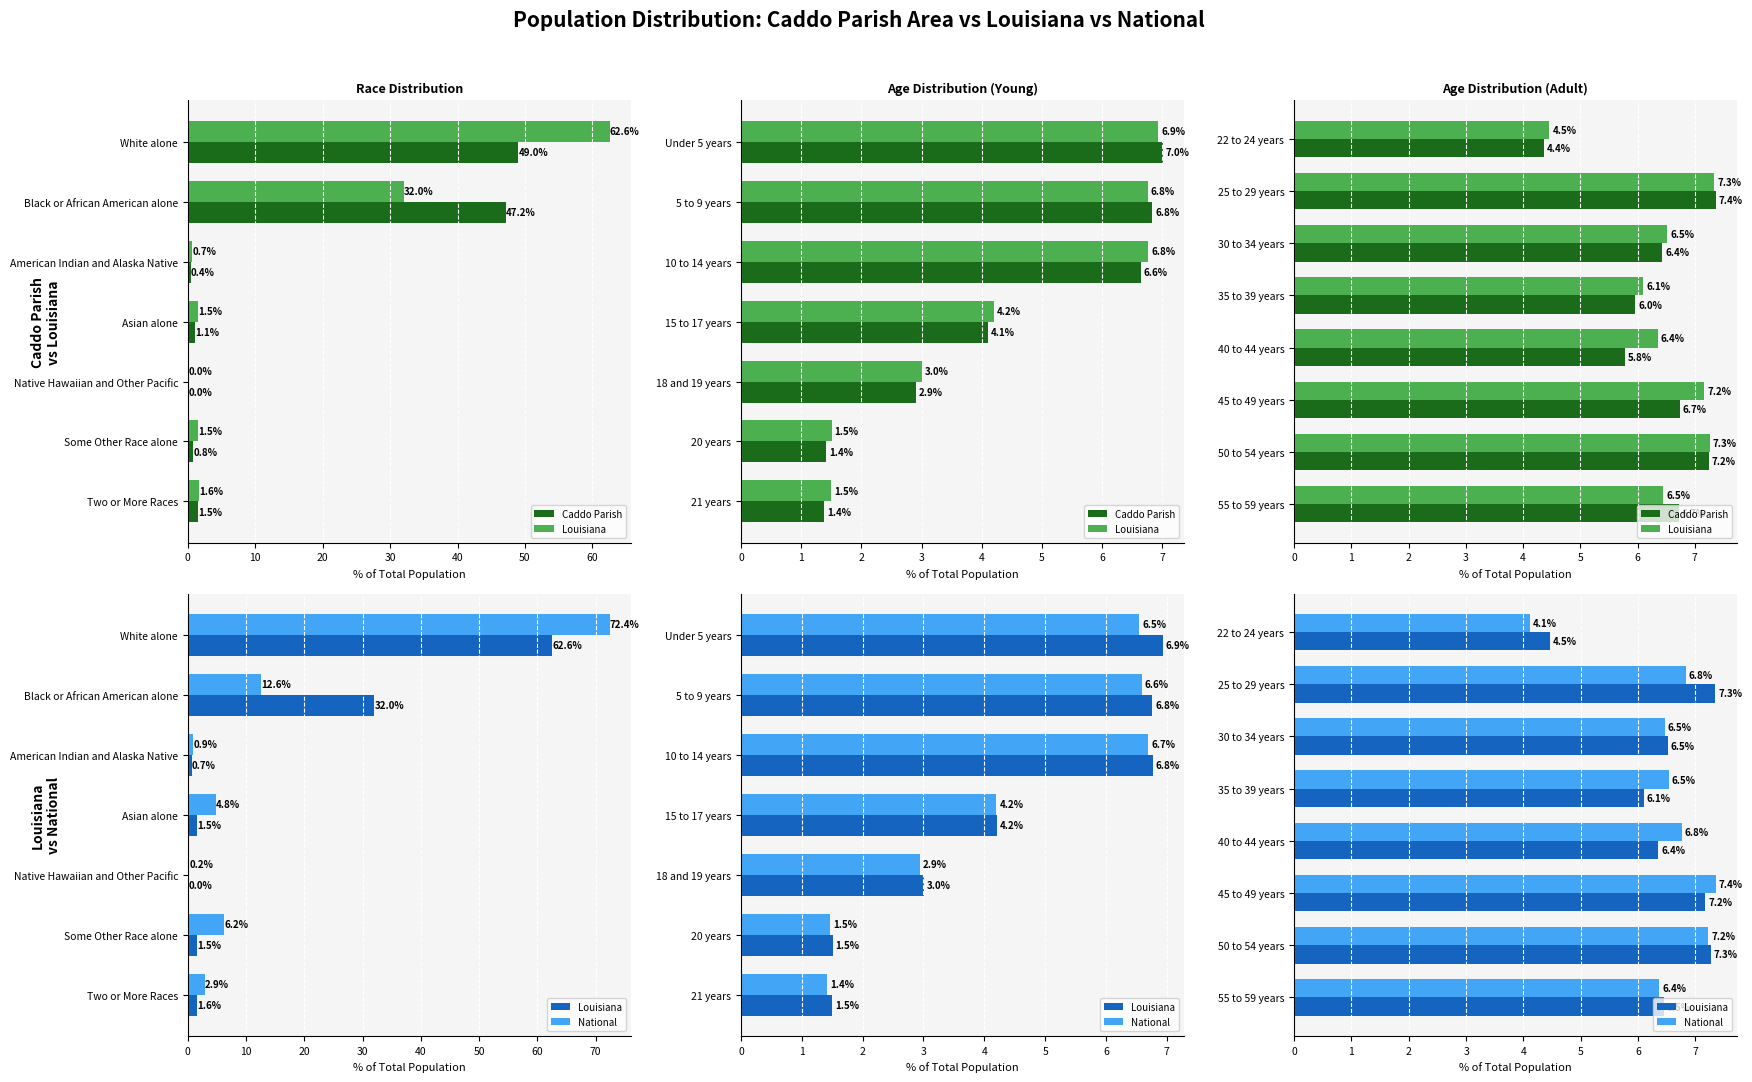

At how many categories does at least one series exceed 7?

3